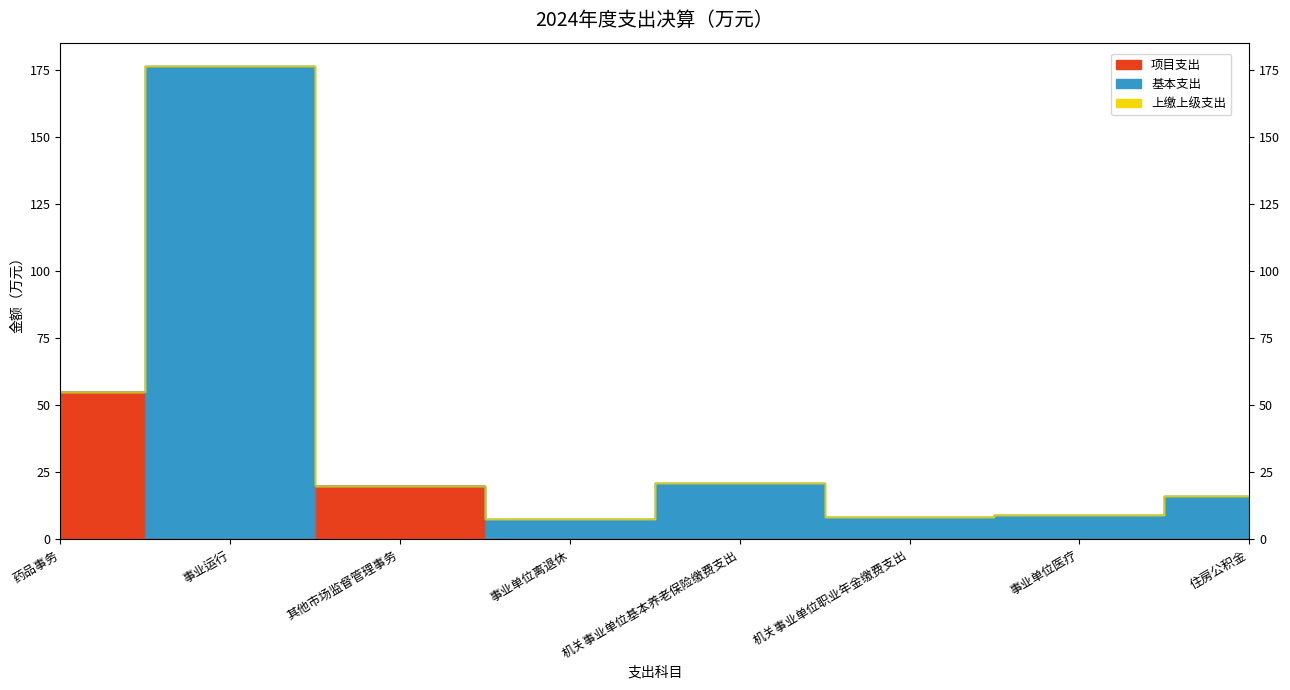

At which category does 项目支出 reach its first local peak?

其他市场监督管理事务